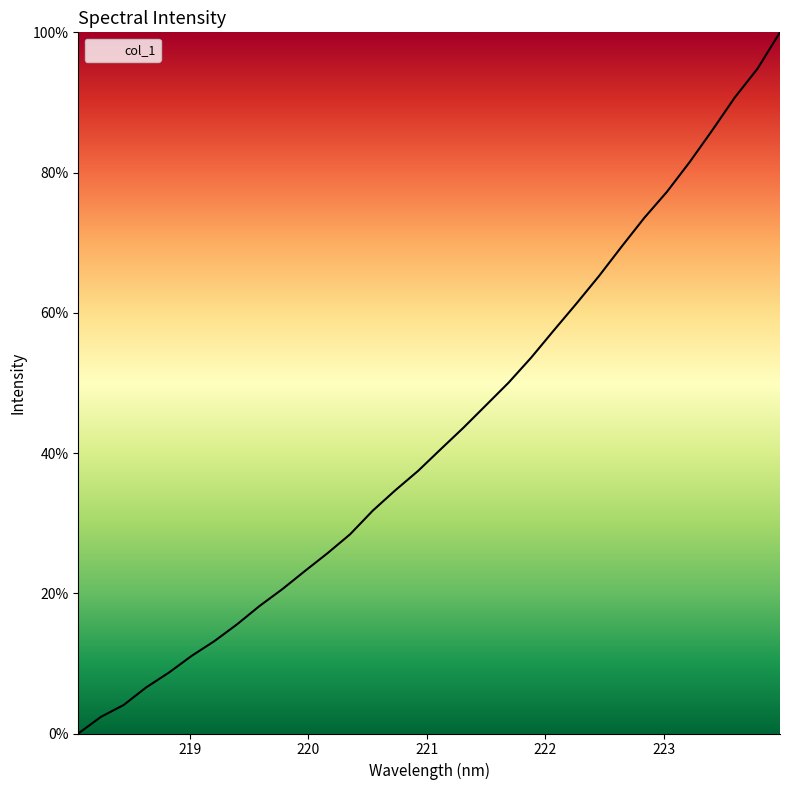

How many distinct data groups are displayed?

1